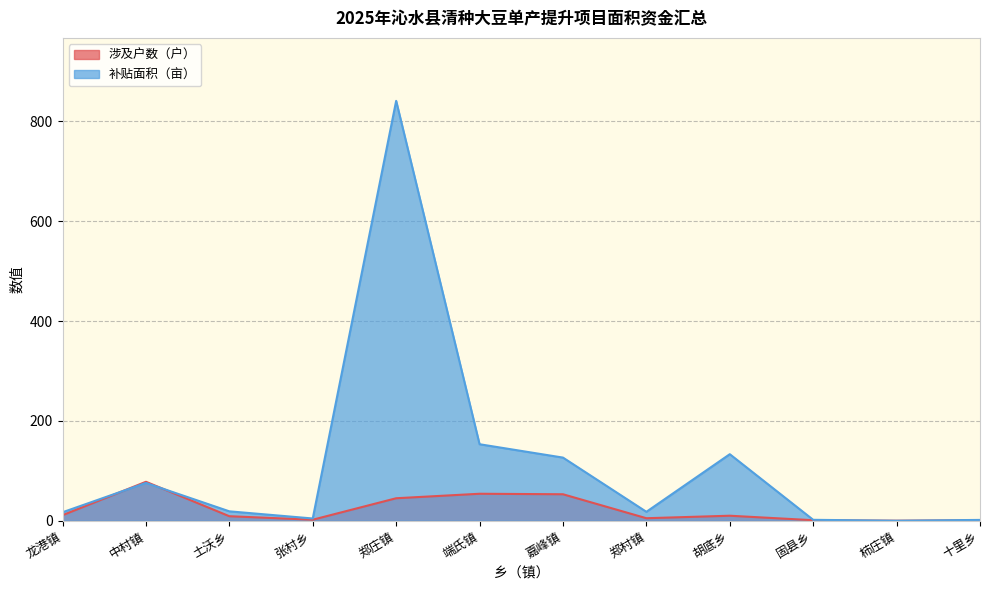

Reading left to right, list all the values displayed in this chart.

涉及户数（户）: 11.0	78.0	9.0	2.0	45.0	54.0	53.0	5.0	10.0	1.0	0.0	1.0
补贴面积（亩）: 16.9	75.7	18.8	4.5	841.0	153.2	126.4	17.8	133.2	1.8	0.0	1.6